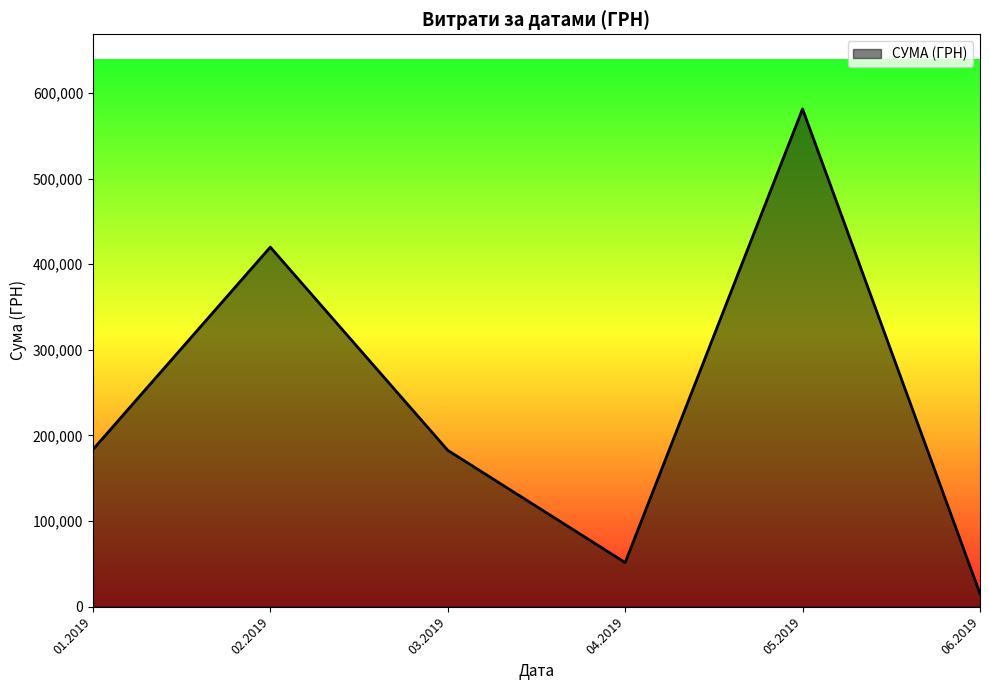

Which category has the highest value across all series?

05.2019